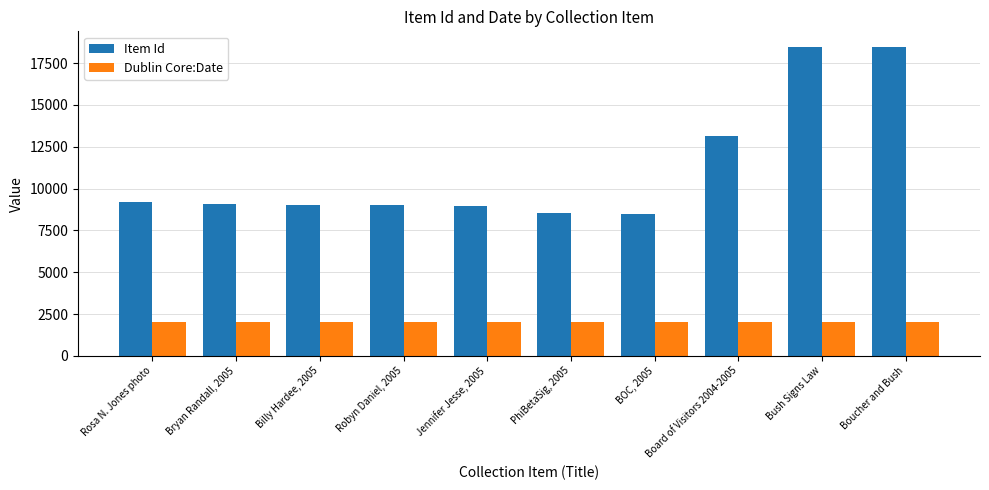

How many data points in Item Id are less than 9059?

5